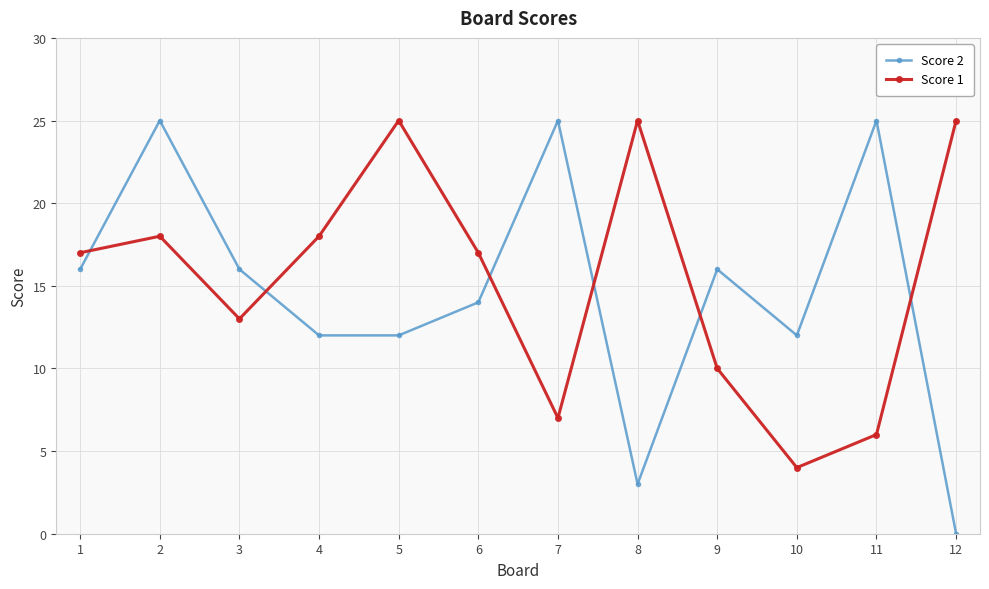

Reading left to right, list all the values displayed in this chart.

Score 2: 1=16	2=25	3=16	4=12	5=12	6=14	7=25	8=3	9=16	10=12	11=25	12=0
Score 1: 1=17	2=18	3=13	4=18	5=25	6=17	7=7	8=25	9=10	10=4	11=6	12=25